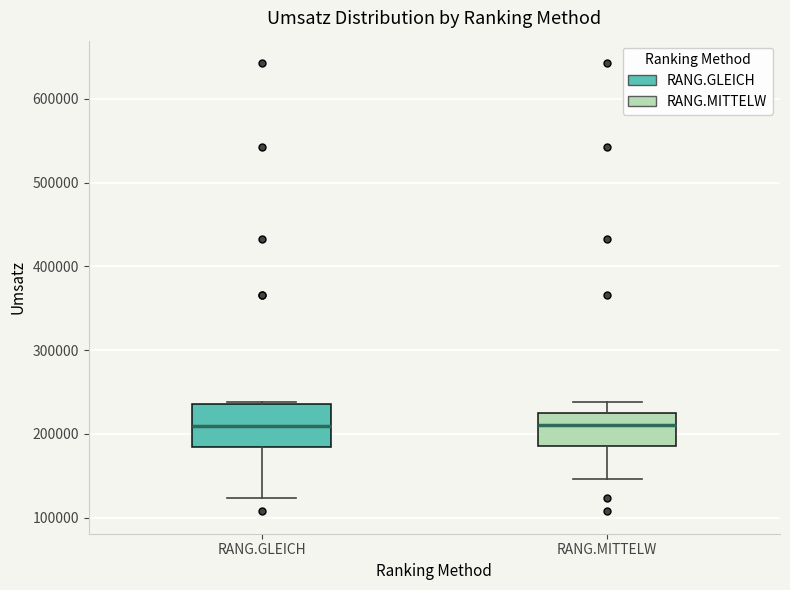

Reading left to right, transcribe this box plot: for each box, give where its median line is, the range the box spans, and where its two whiskers end, as read against the y-axis. The values are not printed on the chart, so give them approximately, as read against the axis.

RANG.GLEICH: median 210000, box 180000 to 240000, whiskers 120000 to 240000
RANG.MITTELW: median 210000, box 190000 to 230000, whiskers 150000 to 240000